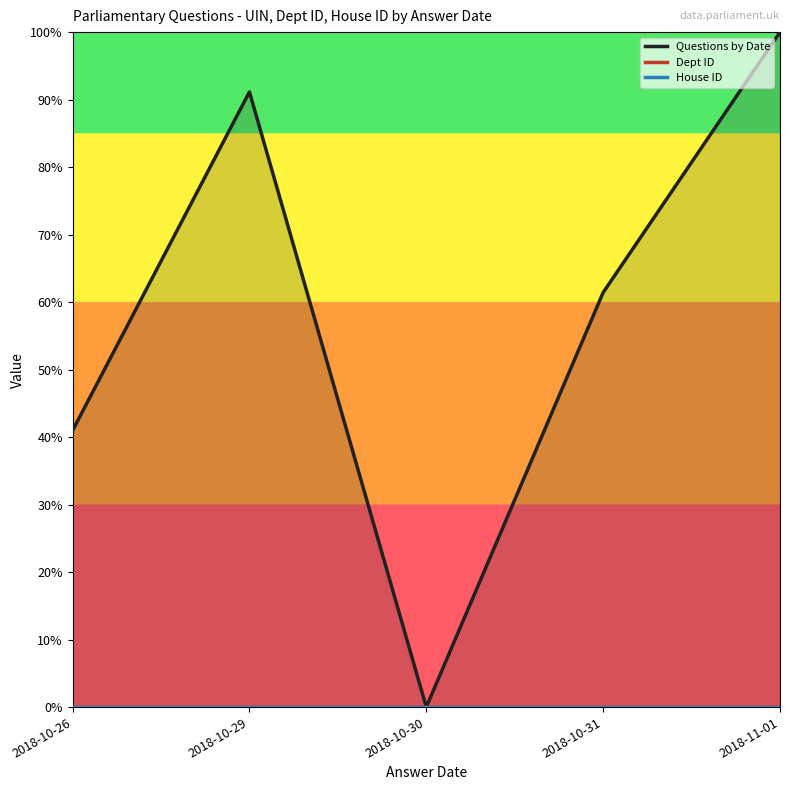

Which series changed the most between 2018-10-31 and 2018-11-01?

Questions by Date